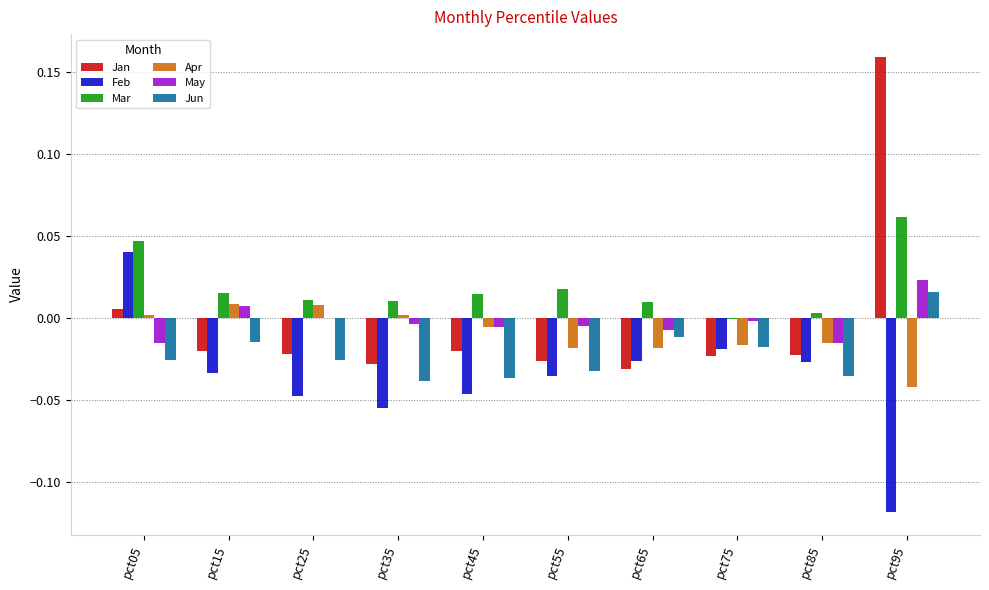

Is it true that Mar equals 0.0 at pct55?

True